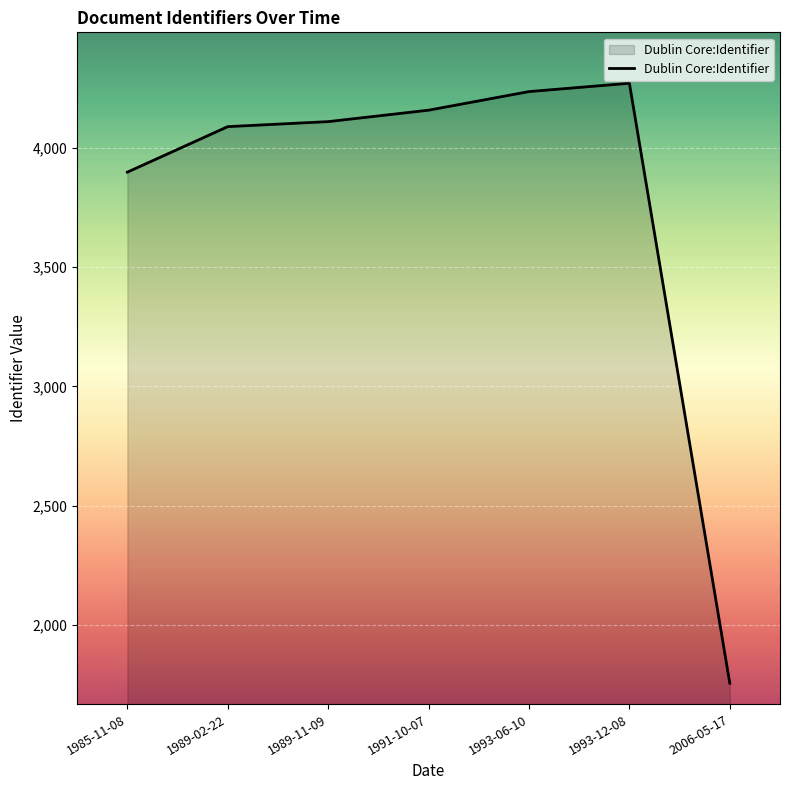

What is the sum of all values?

26523